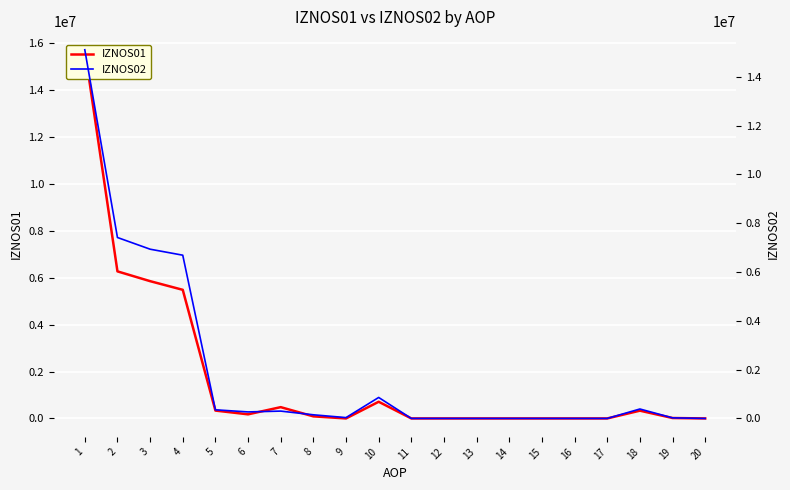

Is the value of IZNOS02 at 3 greater than the value of IZNOS01 at 1?

No